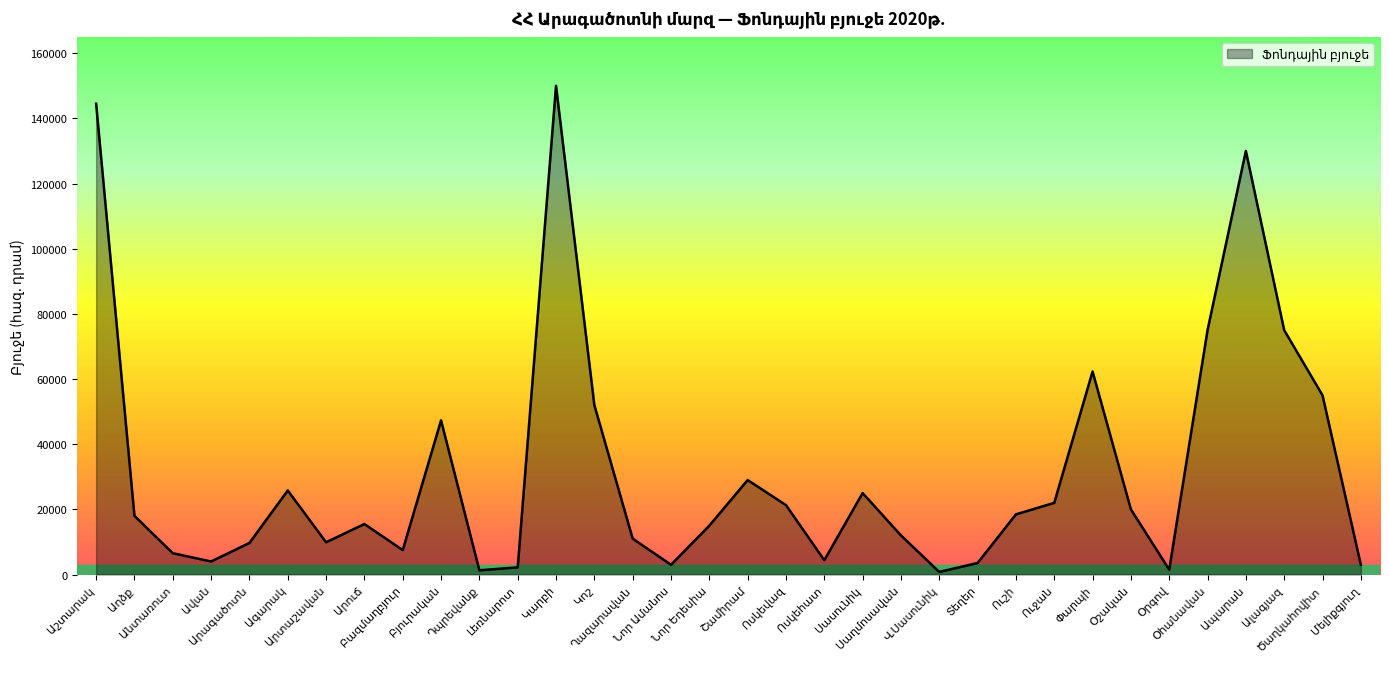

What is the maximum value shown in the chart?

150000.0